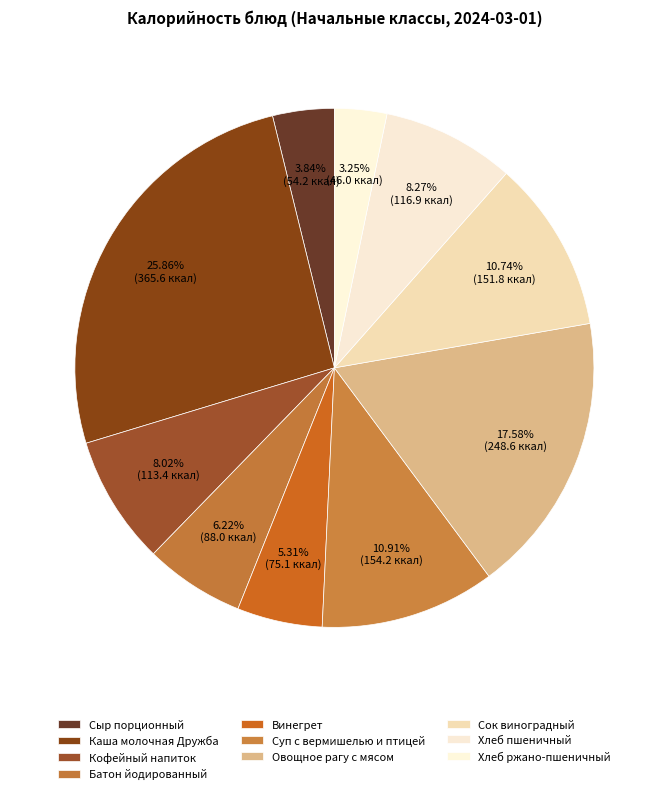

Rank the categories by value from lowest to highest.

Хлеб ржано-пшеничный, Сыр порционный, Винегрет, Батон йодированный, Кофейный напиток, Хлеб пшеничный, Сок виноградный, Суп с вермишелью и птицей, Овощное рагу с мясом, Каша молочная Дружба